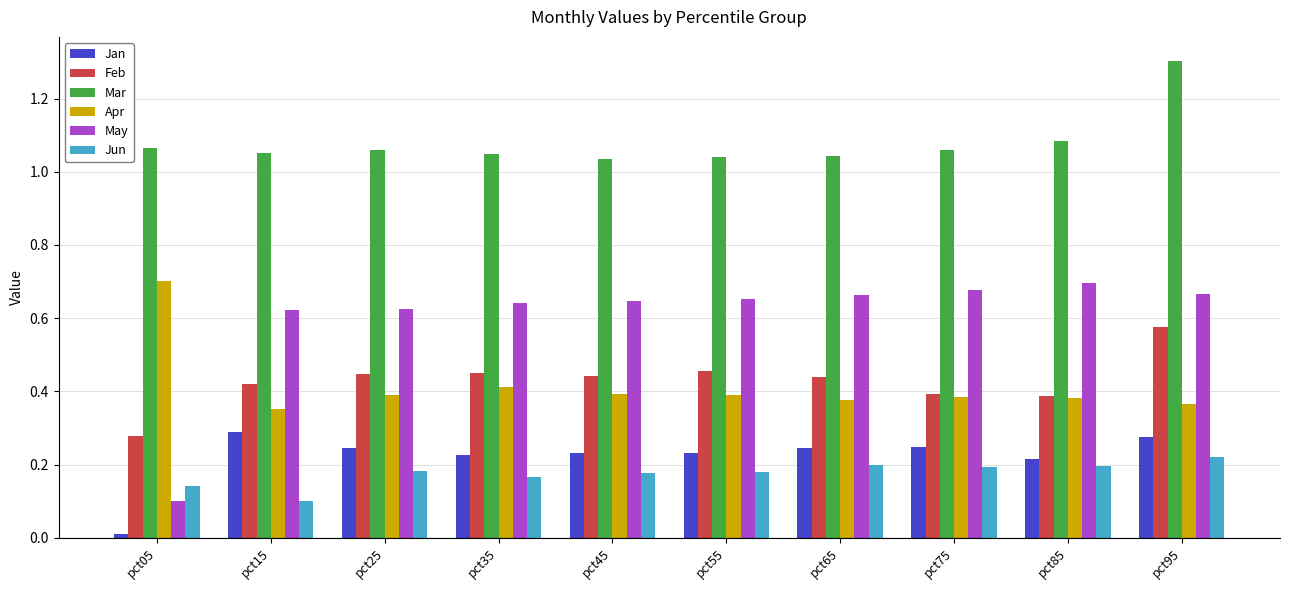

Which series has the largest range (max minus min)?

May